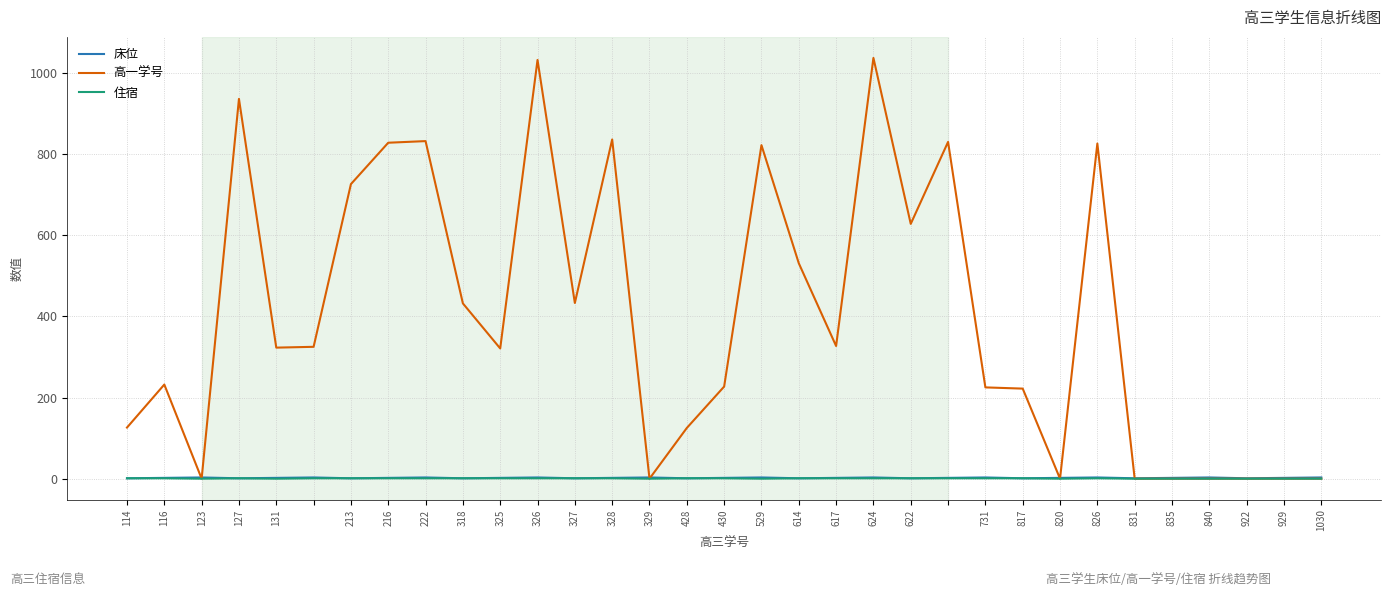

Which series has the widest spread of values?

高一学号